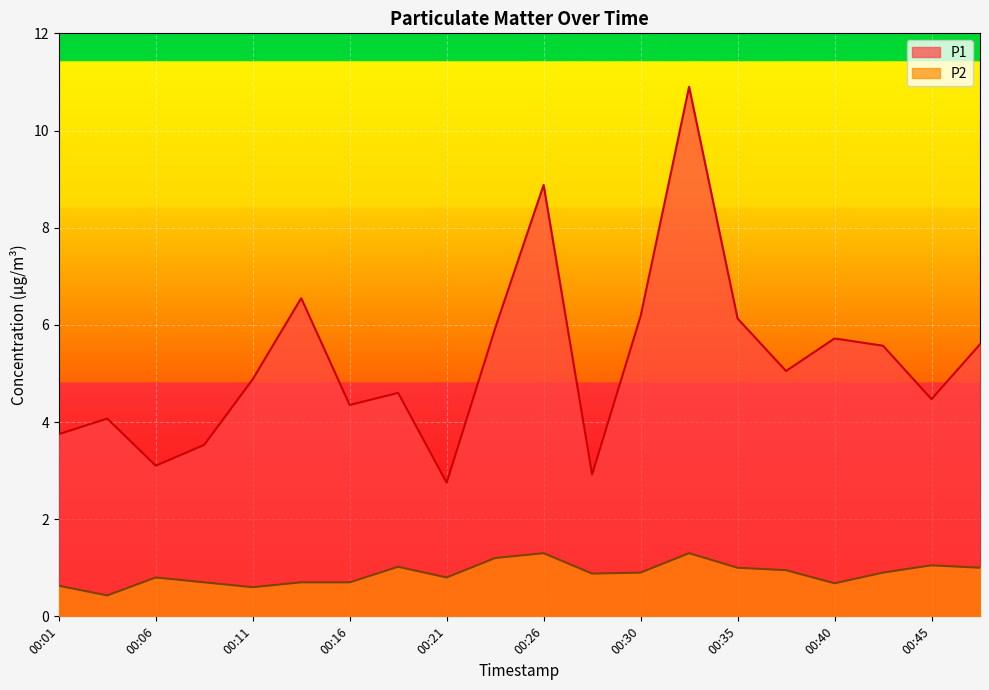

The P1 series shows 3.0 at 00:47. True or false?

False